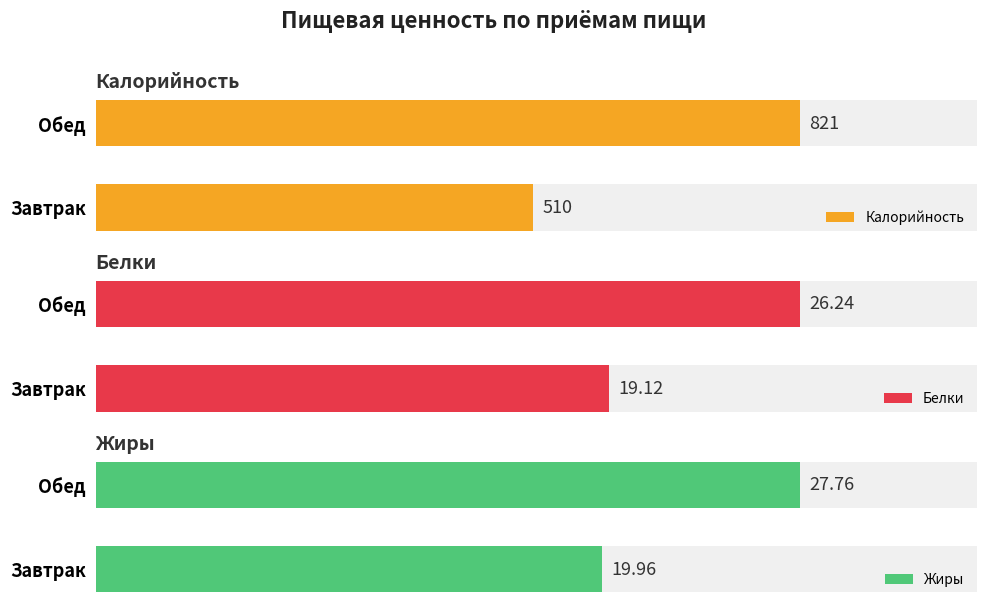

Which series changed the most between Завтрак and Обед?

Калорийность